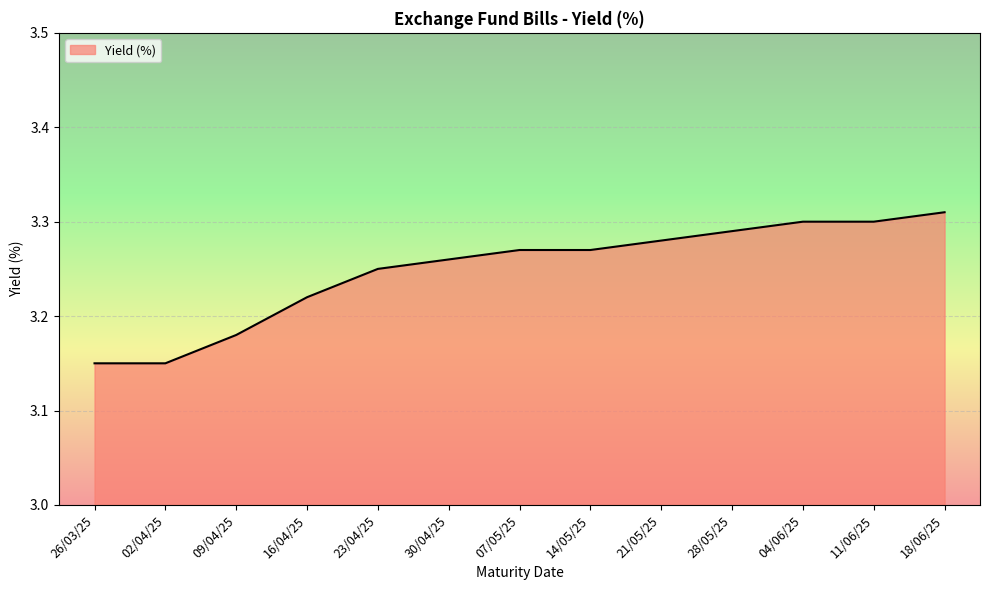

Does the chart display data point markers on the line(s)?

No